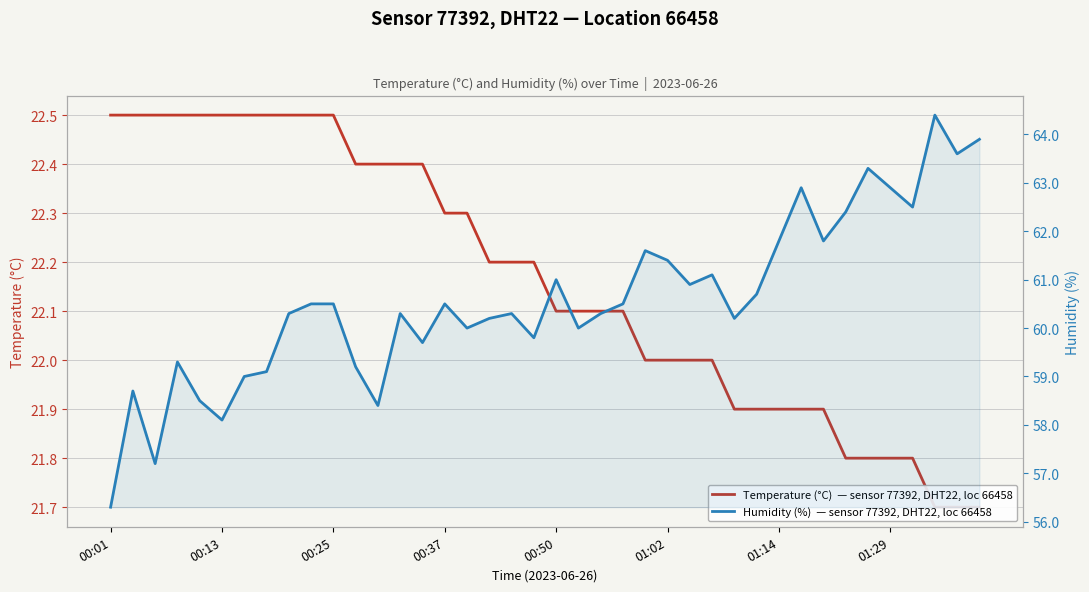

Which has a higher value, 18 or 10?

10